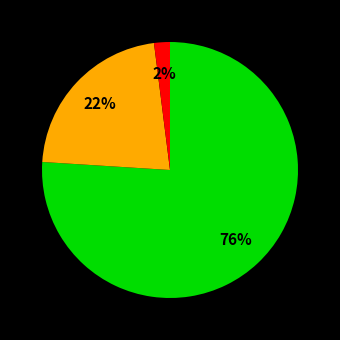

To the nearest percent, what is the difference between the largest and smallest slice percentages?

74%